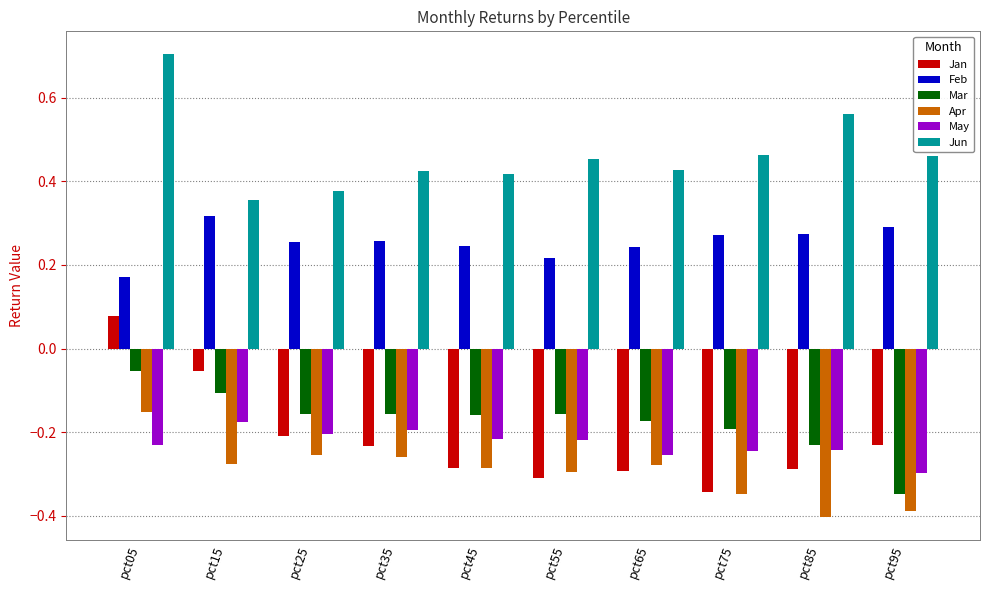

What is the sum of all Apr values?

-2.9